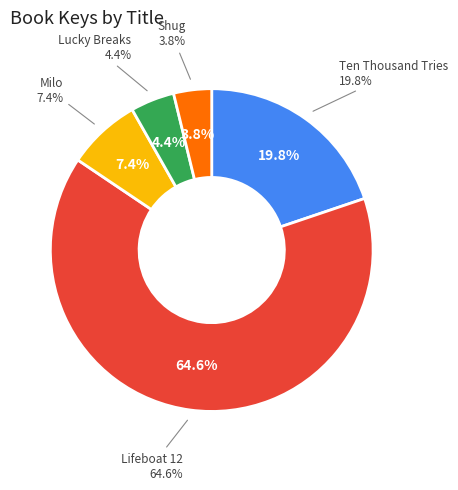

Rank the categories by value from highest to lowest.

Lifeboat 12, Ten Thousand Tries, Milo, Lucky Breaks, Shug